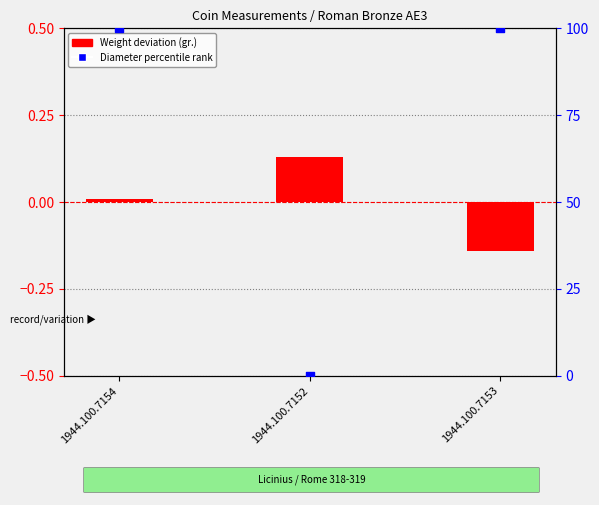

Which series reaches the minimum Y coordinate?

Weight deviation (gr.)